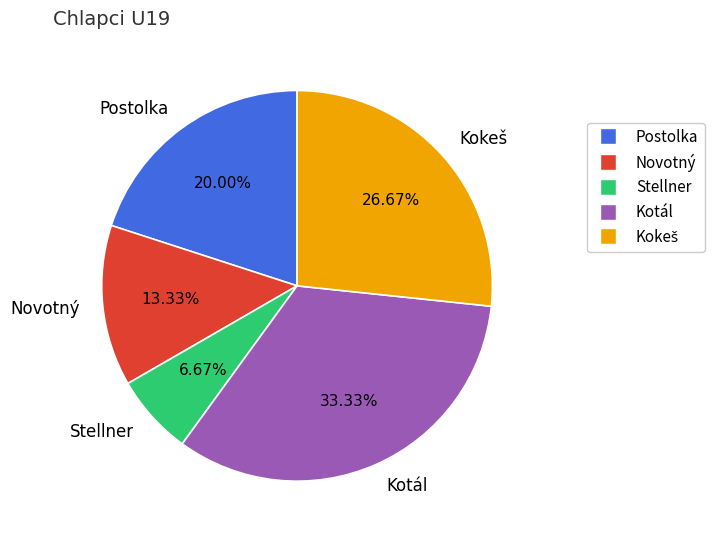

Which slice is the largest?

Kotál